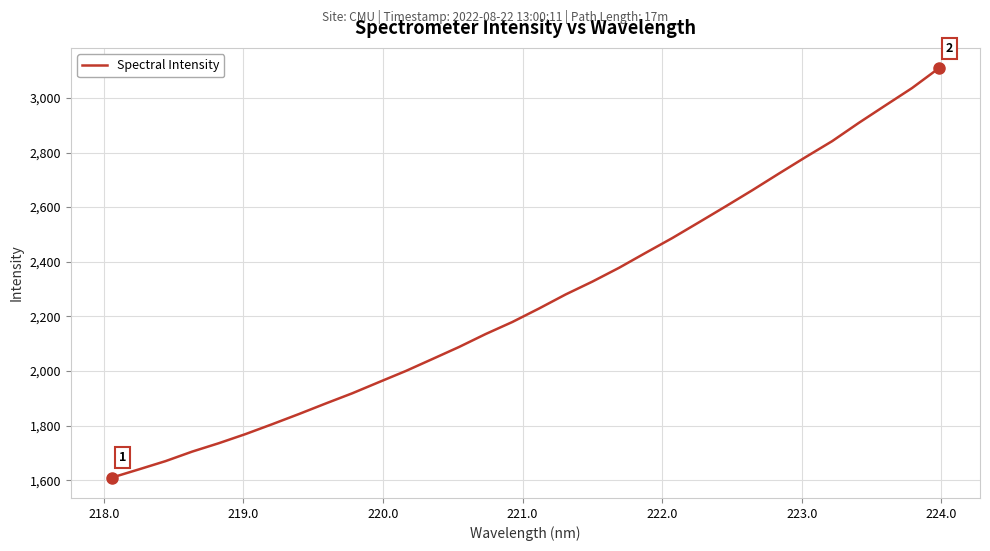

What is the maximum value shown in the chart?

3108.2